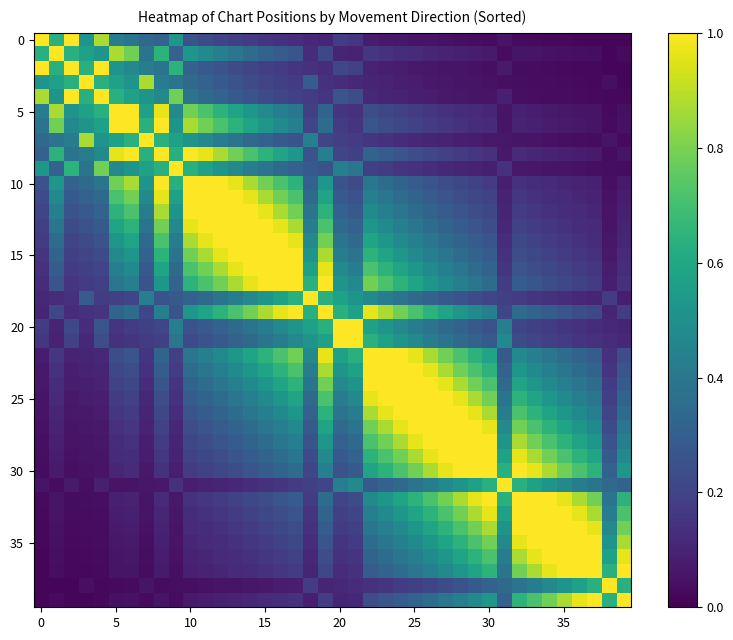

Count the number of data series in this chart.

40